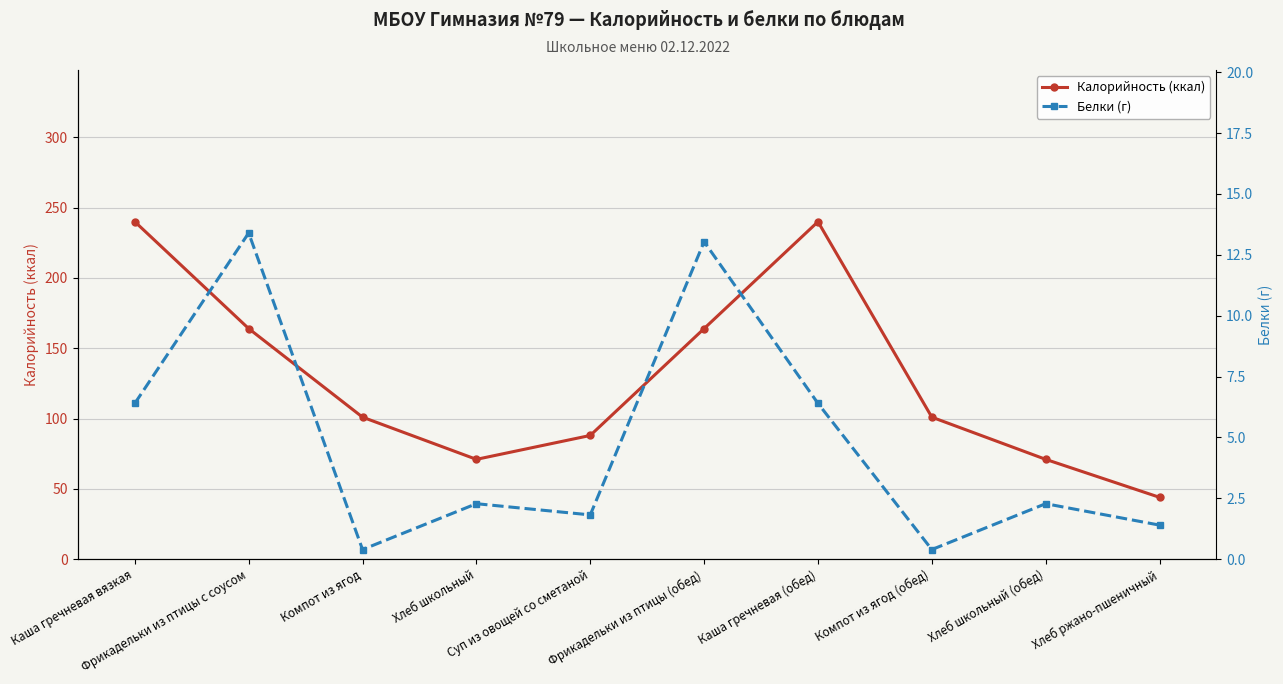

The value of Белки (г) at Суп из овощей со сметаной is 1.0. True or false?

False